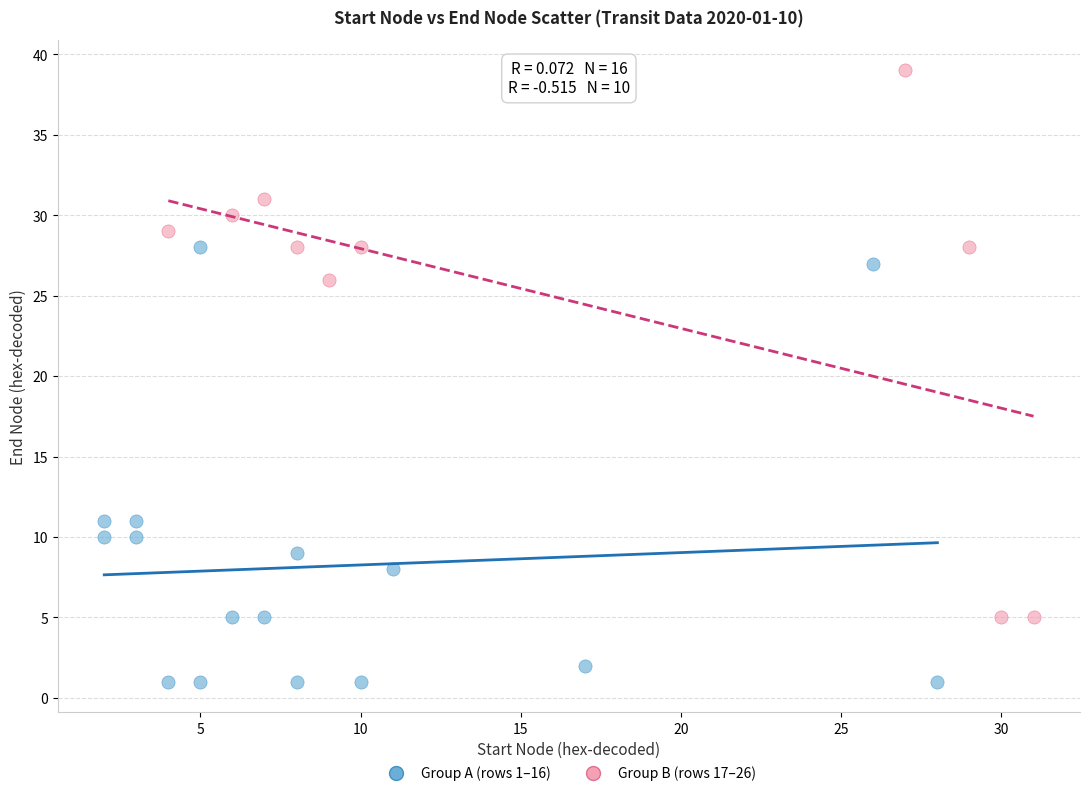

Which series reaches the minimum Y coordinate?

Group A (rows 1–16)